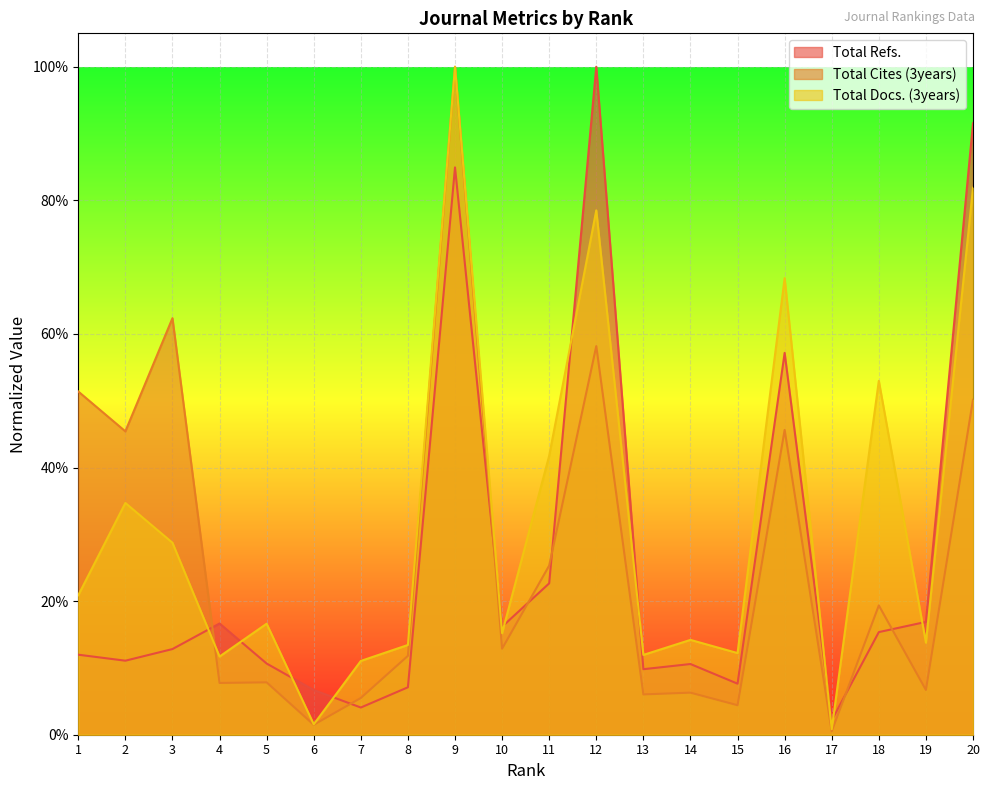

True or false: Total Refs. and Total Cites (3years) cross at least once.

True